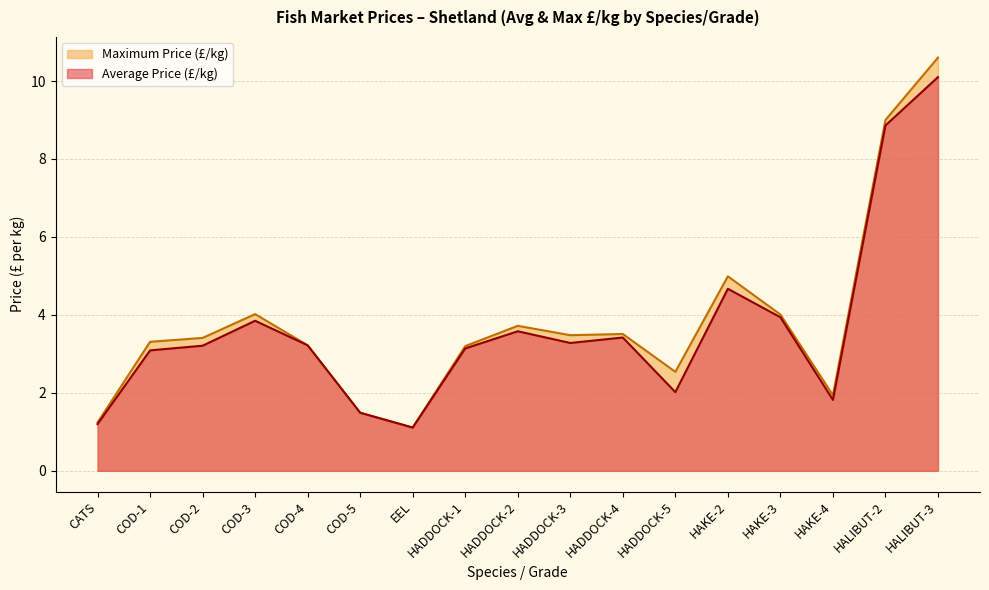

True or false: Average Price (£/kg) and Maximum Price (£/kg) cross at least once.

False